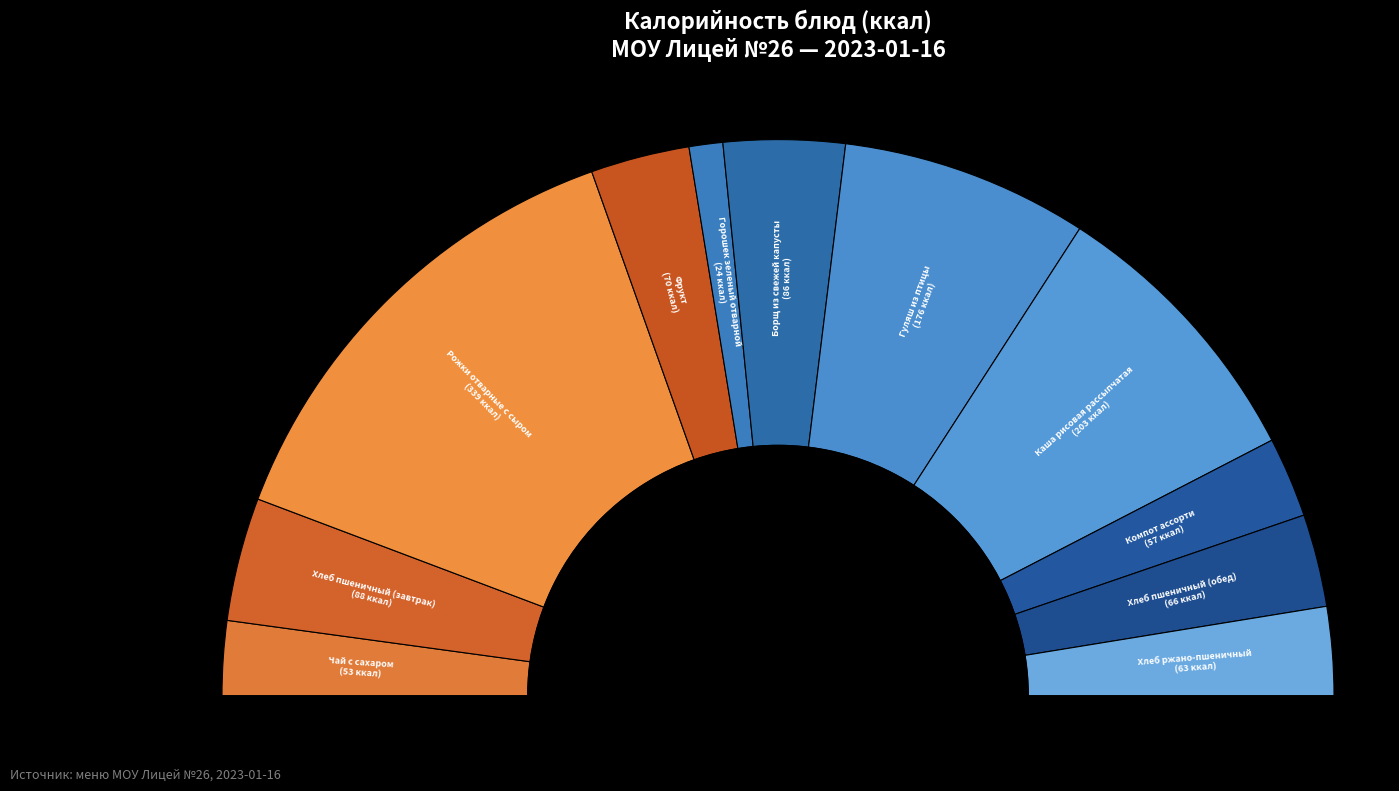

To the nearest percent, what is the combined percentage of Борщ из свежей капусты and Гуляш из птицы?

21%